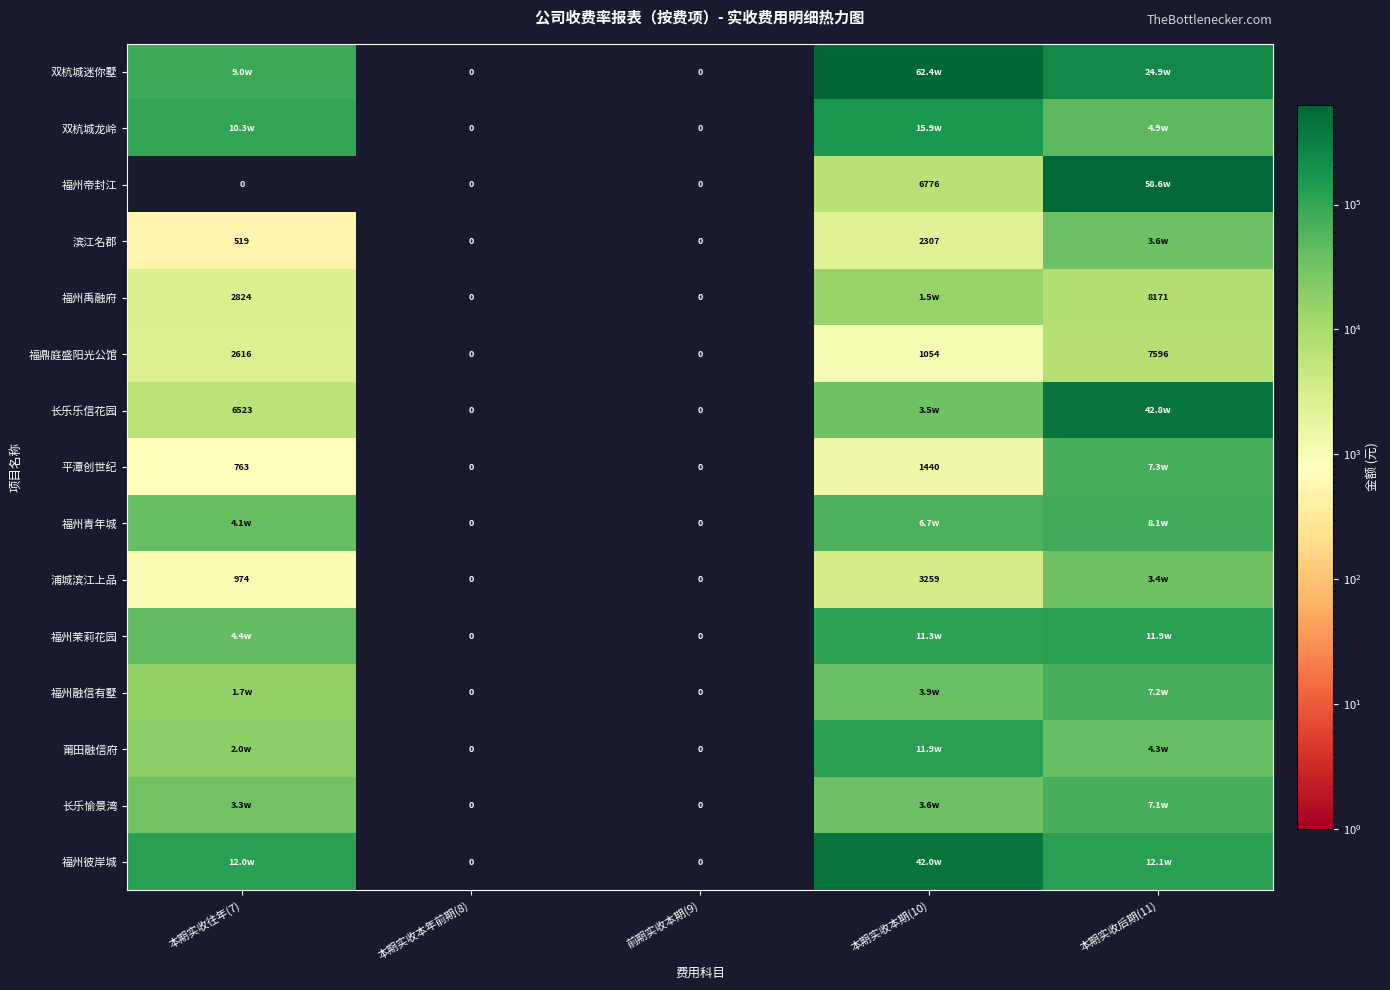

What is the greatest value displayed?

623801.8